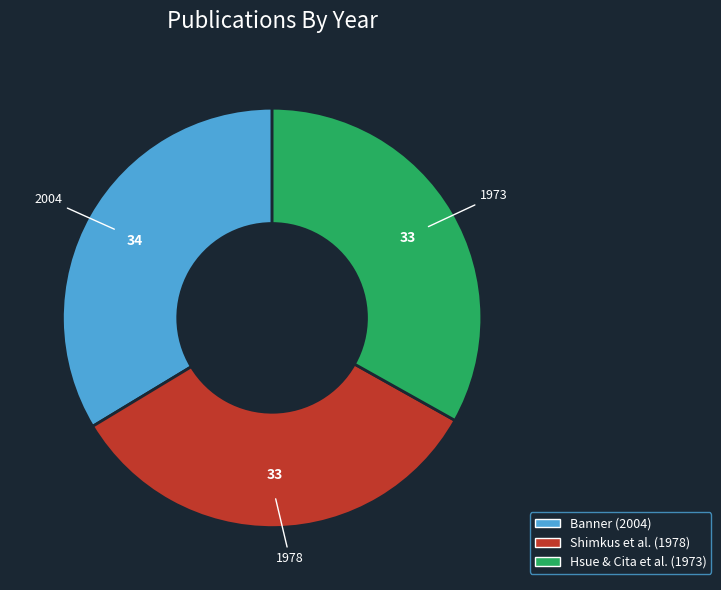

The Shimkus et al. (1978) slice represents 33% of the pie. True or false?

True